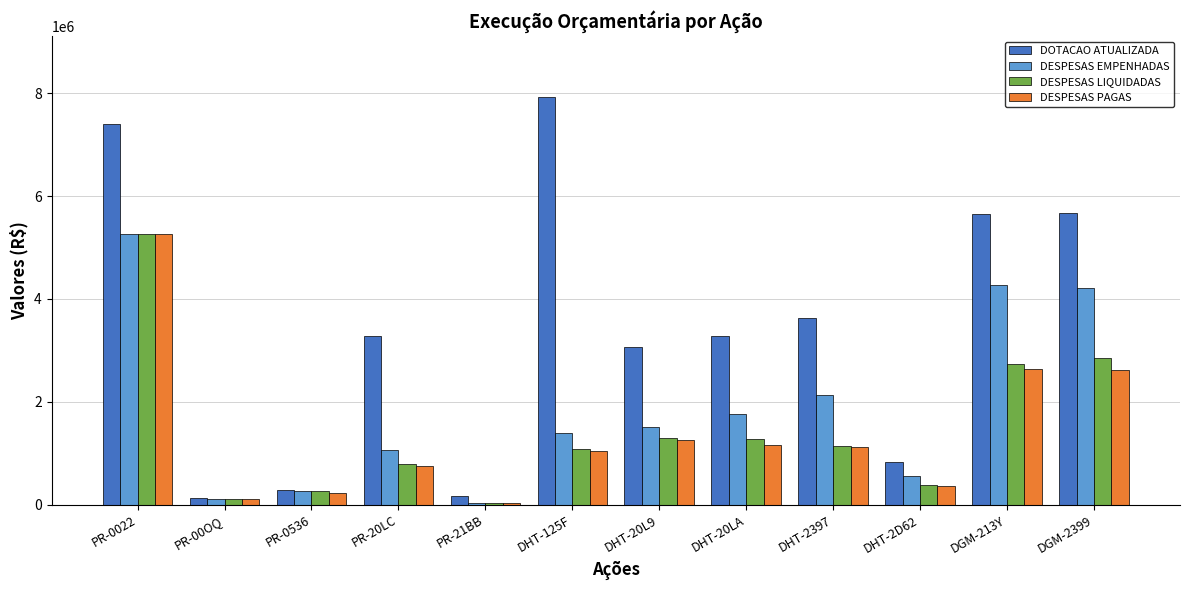

At which label does DESPESAS LIQUIDADAS reach its peak?

PR-0022